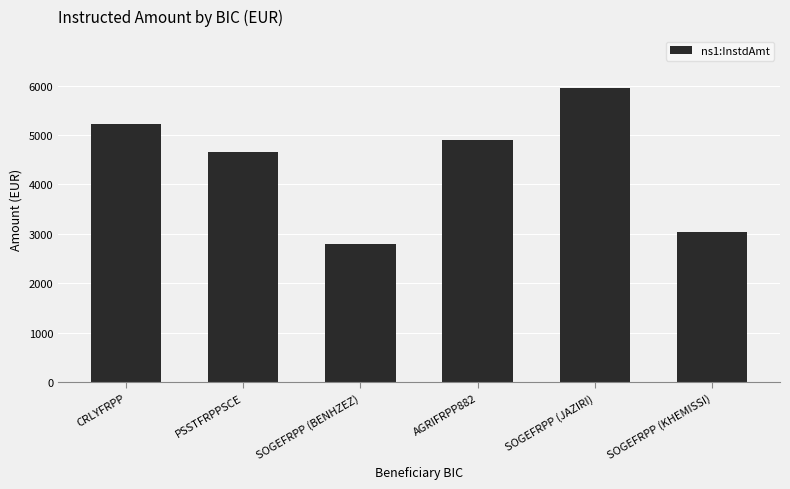

What is the approximate value at SOGEFRPP (JAZIRI)?

5956.8